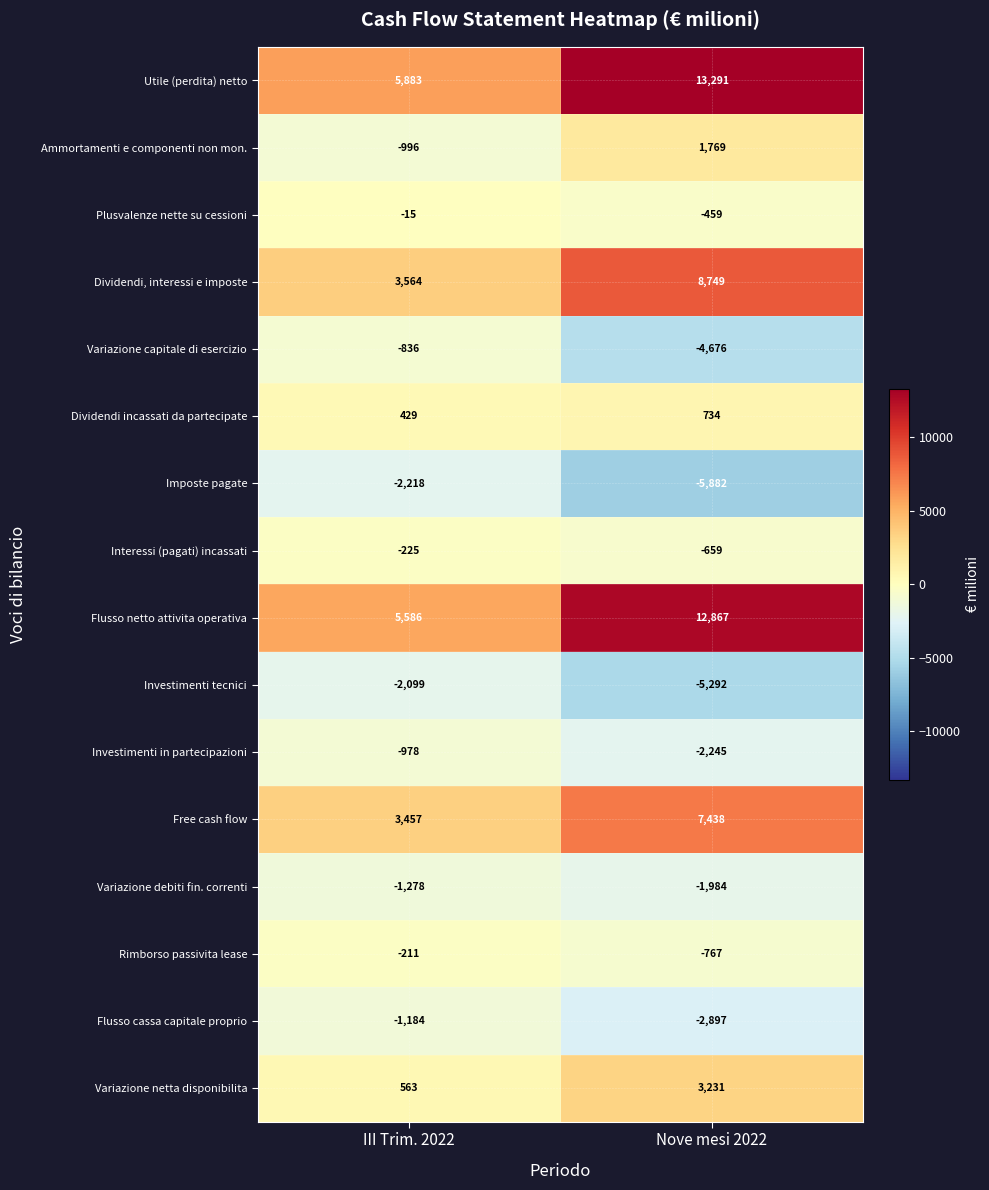

What is the spread (max minus min) of values at III Trim. 2022?

8101